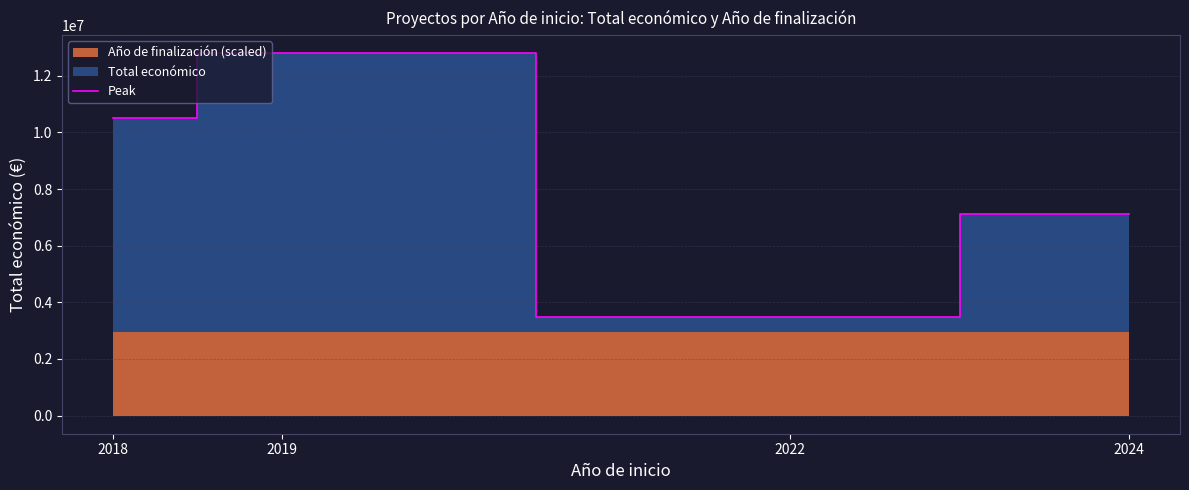

Approximately how many times larger is the value at 2019 compared to 2018?

1.2